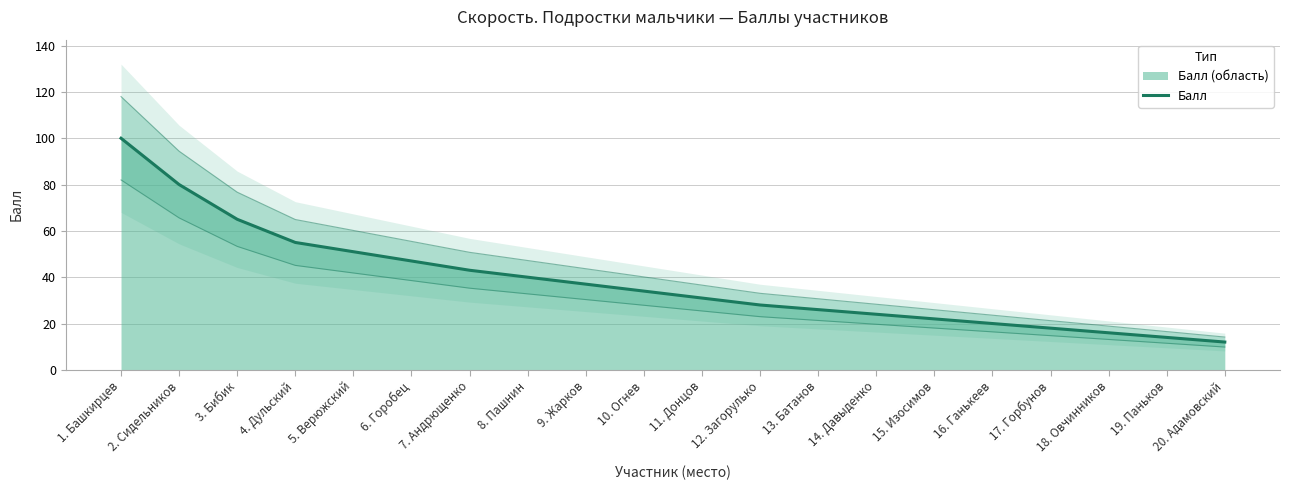

Which label corresponds to the smallest value in the chart?

20. Адамовский